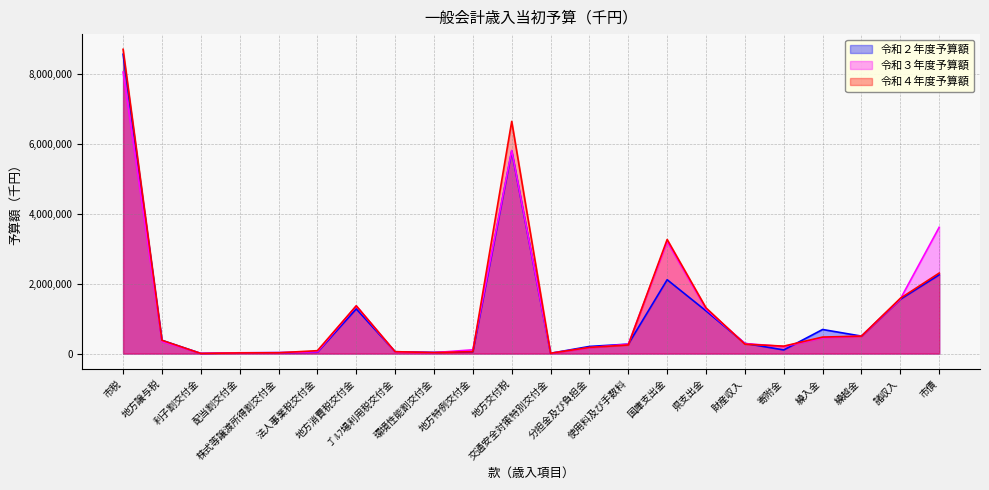

Which label corresponds to the largest value in the chart?

市税